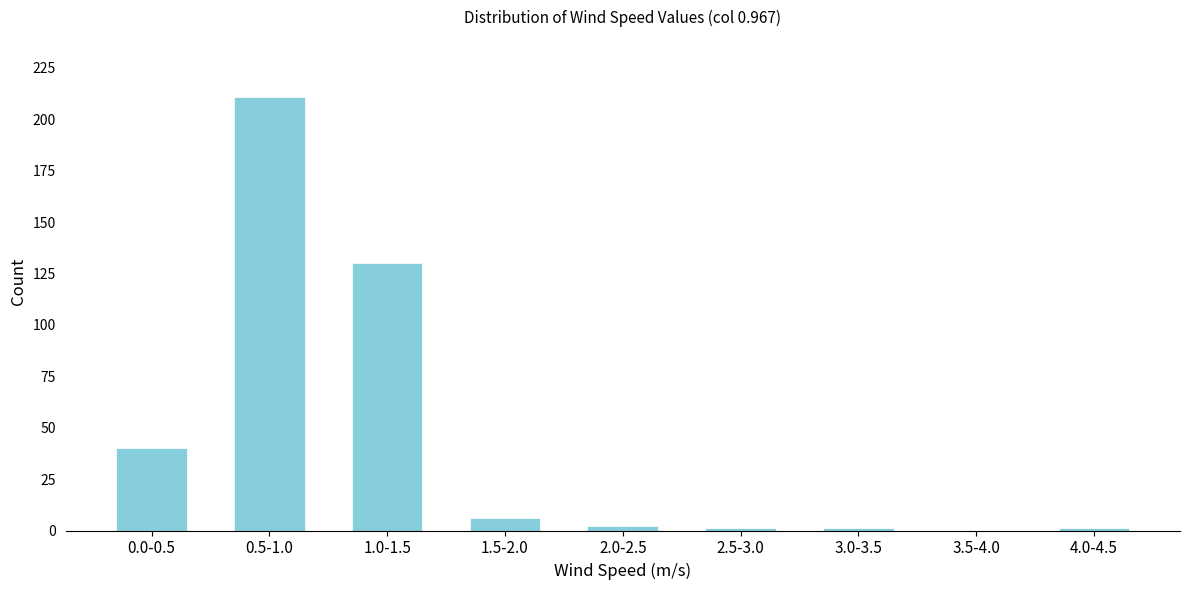

Reading left to right, extract all data points from this chart.

0.0-0.5=40	0.5-1.0=211	1.0-1.5=130	1.5-2.0=6	2.0-2.5=2	2.5-3.0=1	3.0-3.5=1	3.5-4.0=0	4.0-4.5=1